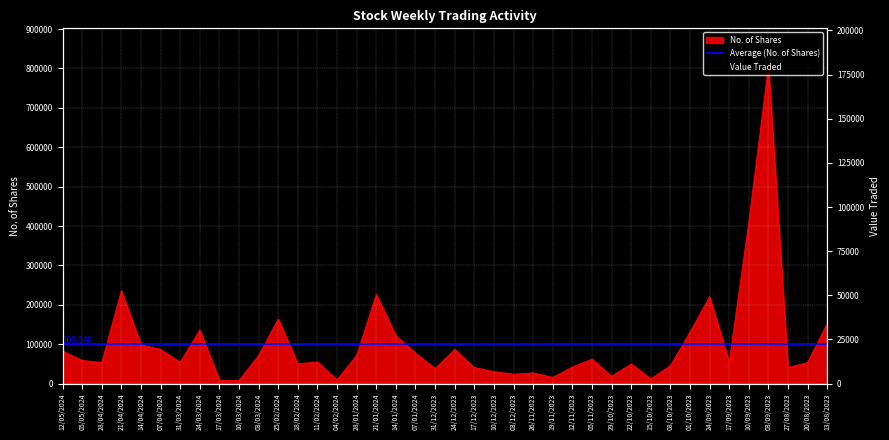

The value of No. of Shares at 08/10/2023 is 74369. True or false?

False